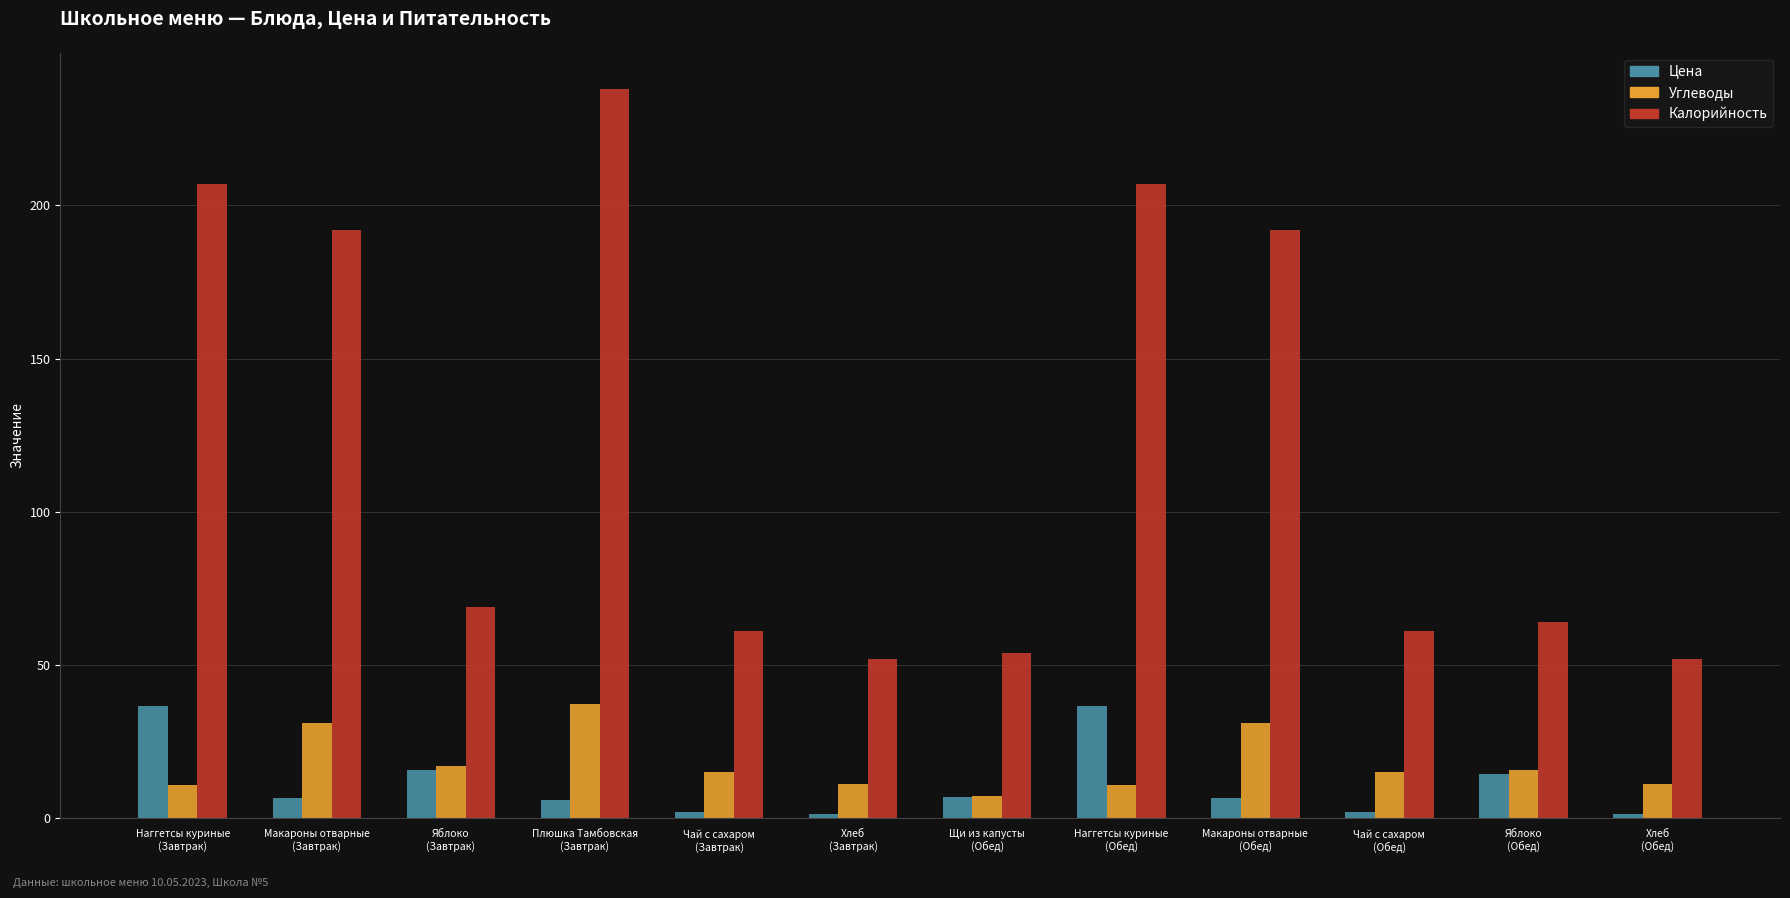

Which category has the highest value across all series?

Плюшка Тамбовская
(Завтрак)